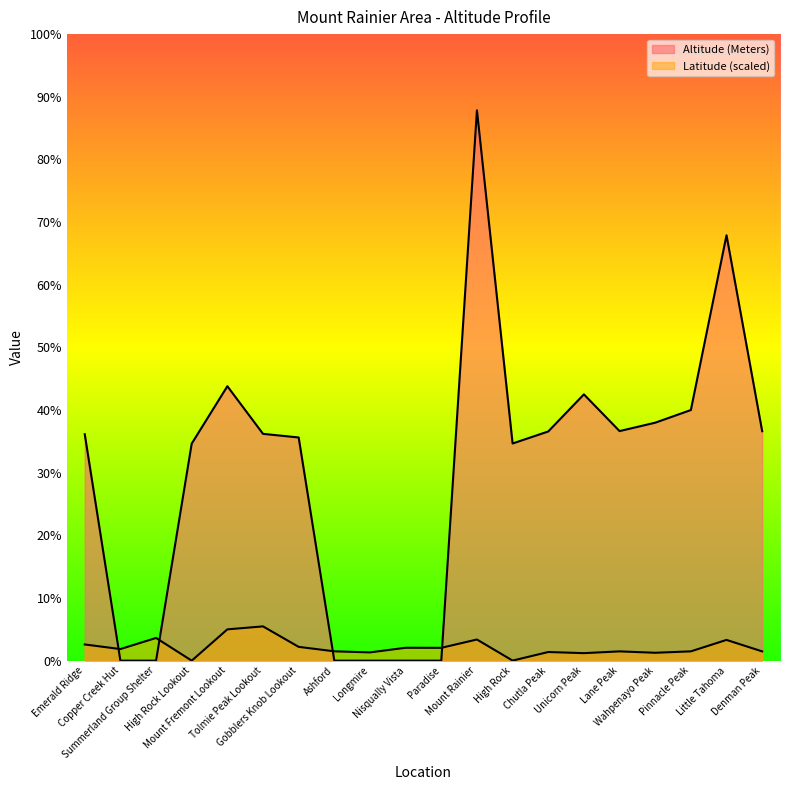

Rank the categories by Latitude value from lowest to highest.

High Rock Lookout, High Rock, Unicorn Peak, Wahpenayo Peak, Longmire, Chutla Peak, Denman Peak, Lane Peak, Pinnacle Peak, Ashford, Copper Creek Hut, Paradise, Nisqually Vista, Gobblers Knob Lookout, Emerald Ridge, Little Tahoma, Mount Rainier, Summerland Group Shelter, Mount Fremont Lookout, Tolmie Peak Lookout